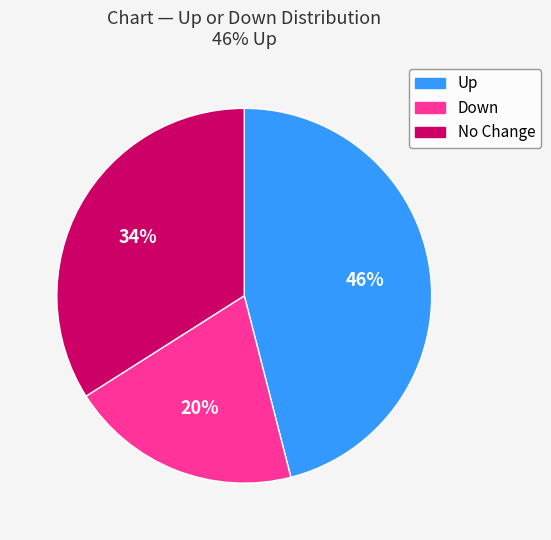

Is it true that Down is 7% of the pie?

False